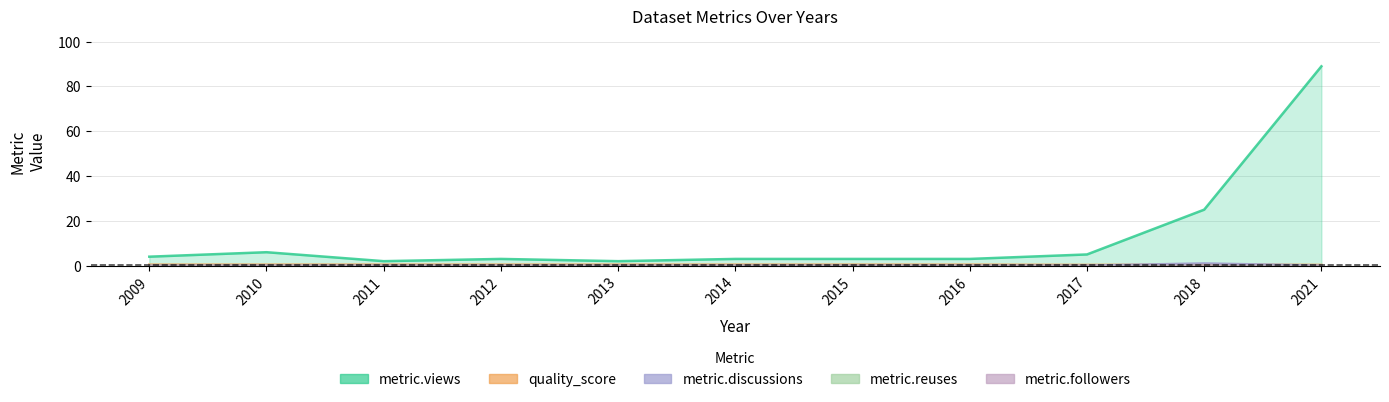

In metric.views, how many points are lower than both neighbors (excluding endpoints)?

2